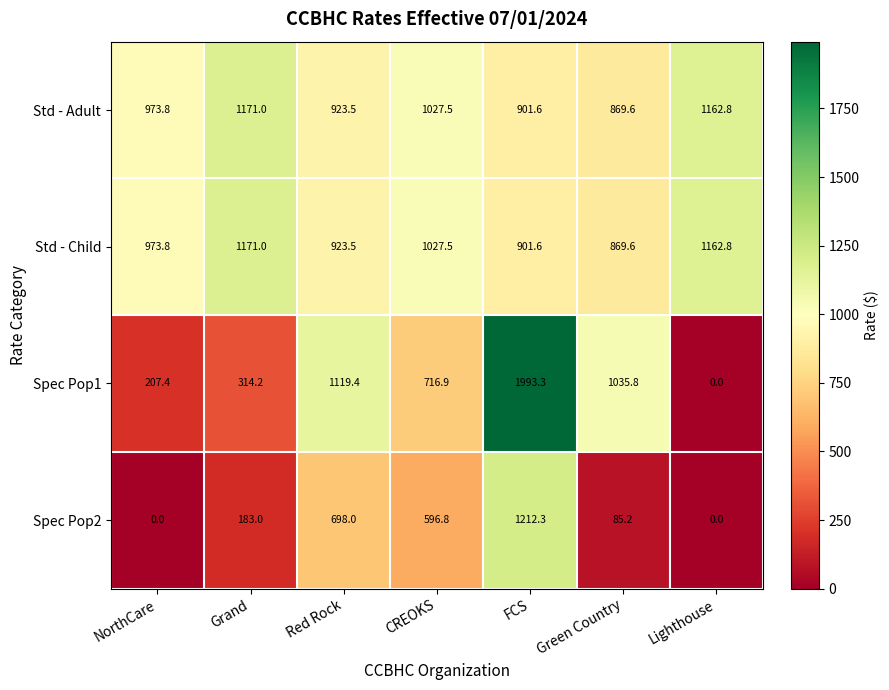

What is the difference between the maximum and minimum values in the Std - Adult series?

301.4